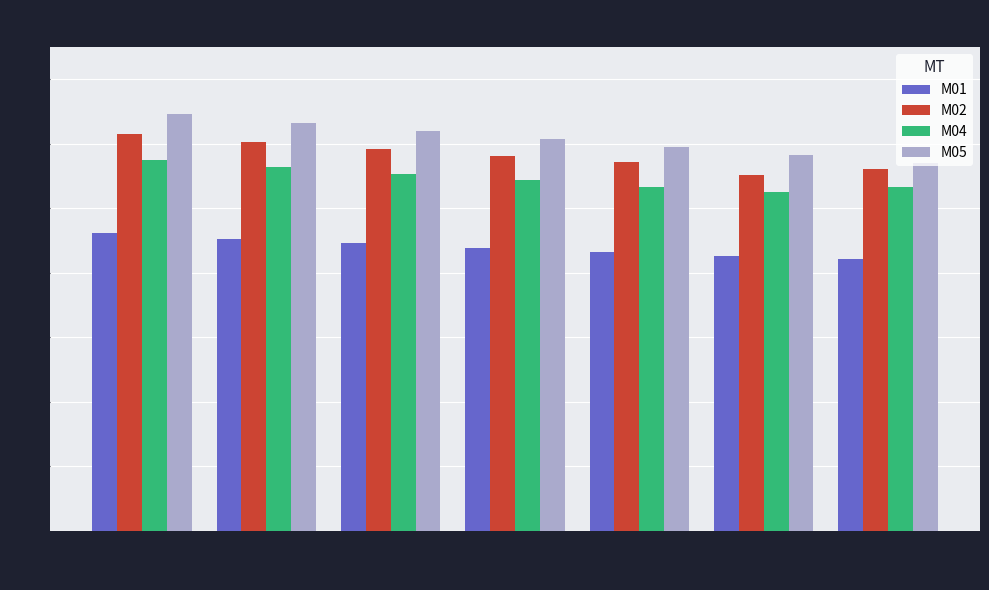

Which category has the lowest value in the M05 series?

L01-6